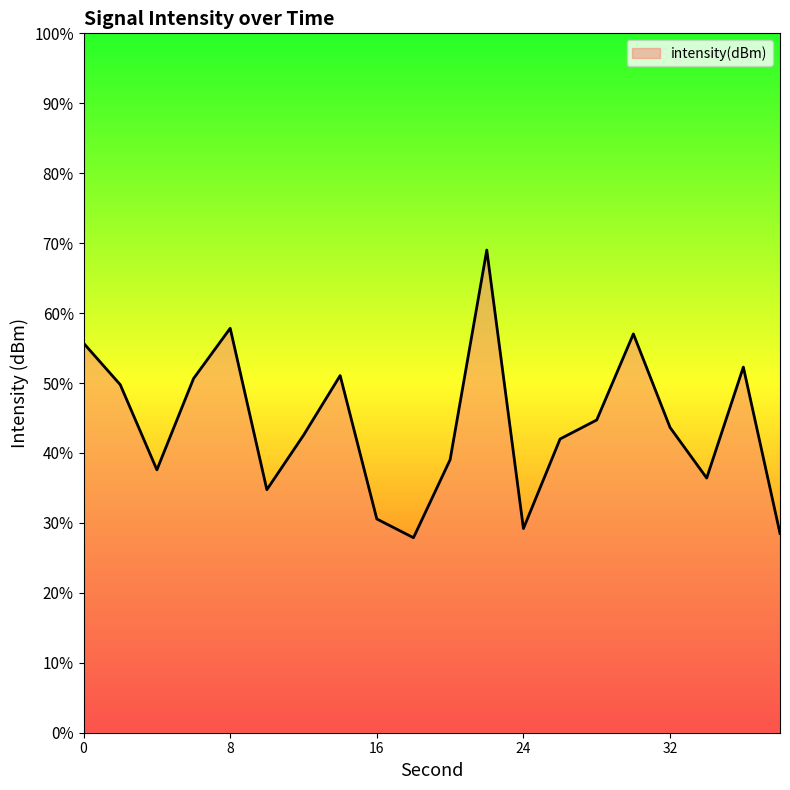

List the labels in order of value, largest first.

22, 8, 30, 0, 36, 14, 6, 2, 28, 32, 12, 26, 20, 4, 34, 10, 16, 24, 38, 18